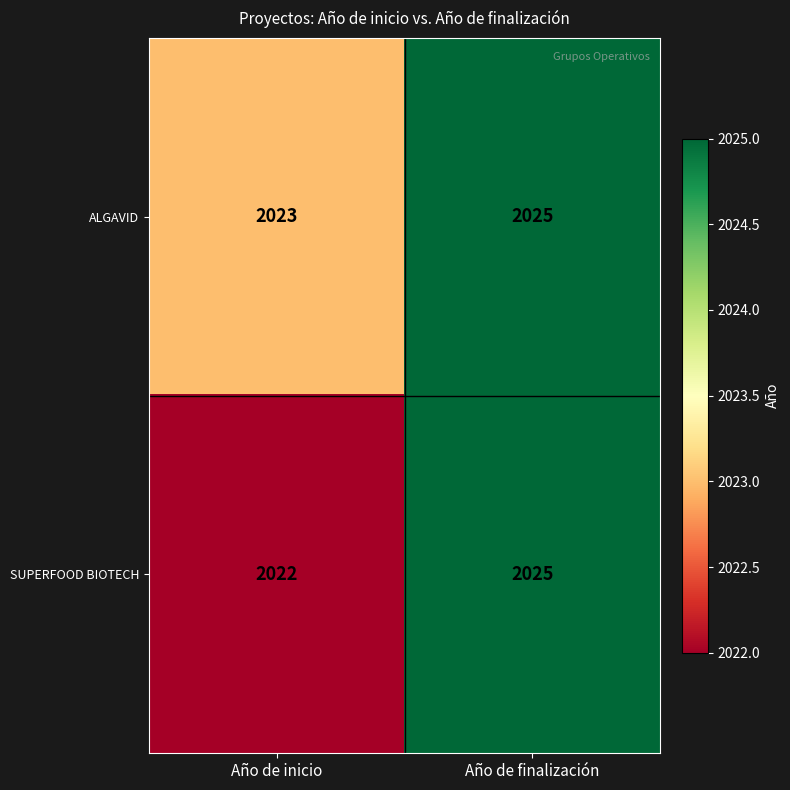

The value of ALGAVID at Año de inicio is 2023. True or false?

True